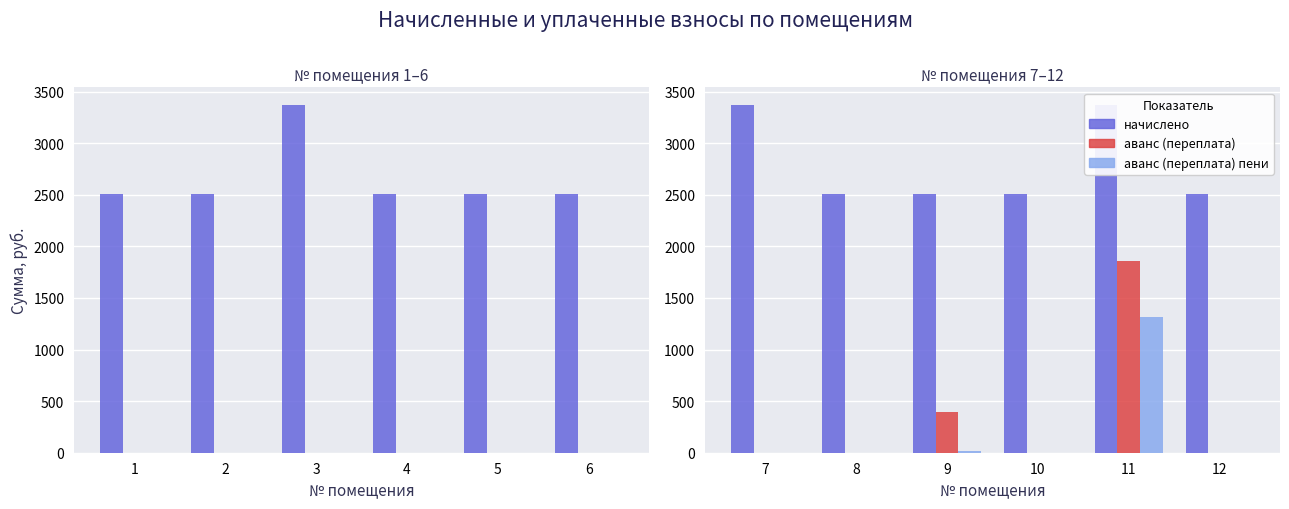

Which category has the lowest value in the аванс (переплата) пени series?

7